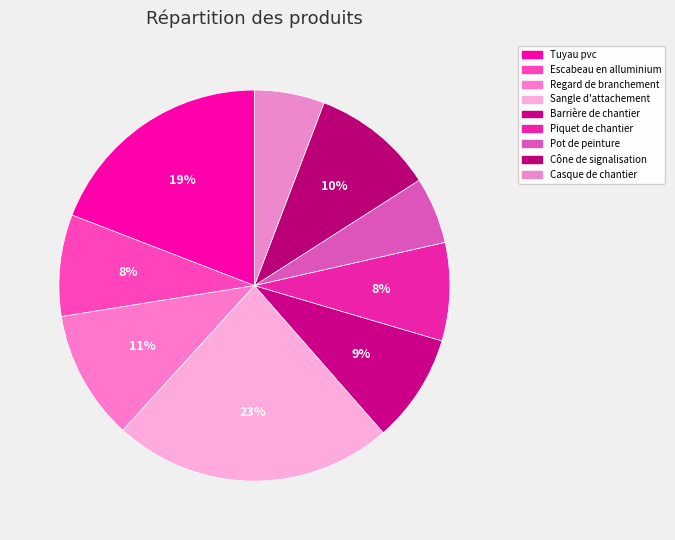

What is the largest slice in the pie chart?

Sangle d'attachement